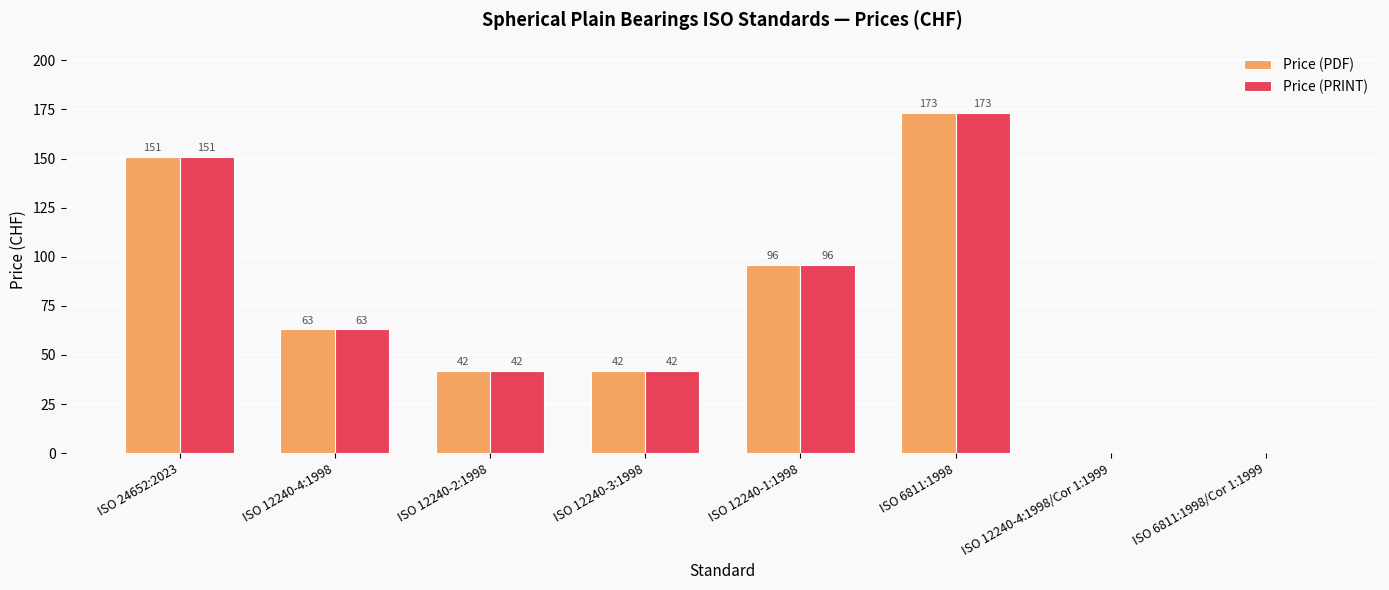

Reading left to right, list all the values displayed in this chart.

Price (PDF): ISO 24652:2023=151	ISO 12240-4:1998=63	ISO 12240-2:1998=42	ISO 12240-3:1998=42	ISO 12240-1:1998=96	ISO 6811:1998=173	ISO 12240-4:1998/Cor 1:1999=0	ISO 6811:1998/Cor 1:1999=0
Price (PRINT): ISO 24652:2023=151	ISO 12240-4:1998=63	ISO 12240-2:1998=42	ISO 12240-3:1998=42	ISO 12240-1:1998=96	ISO 6811:1998=173	ISO 12240-4:1998/Cor 1:1999=0	ISO 6811:1998/Cor 1:1999=0